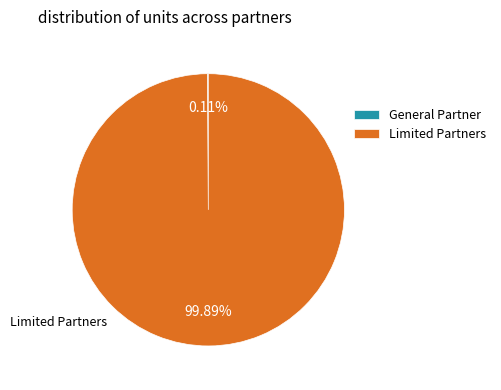

Which slice represents more than half of the pie?

Limited Partners